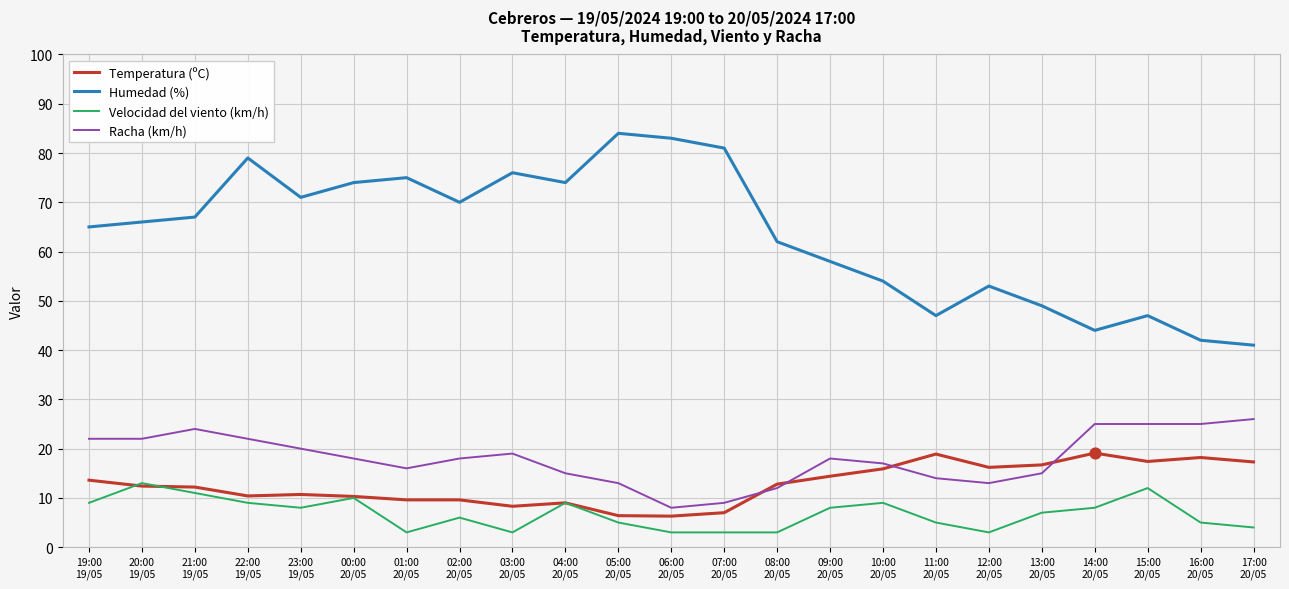

At which category is the sum across all series the highest?

22:00
19/05